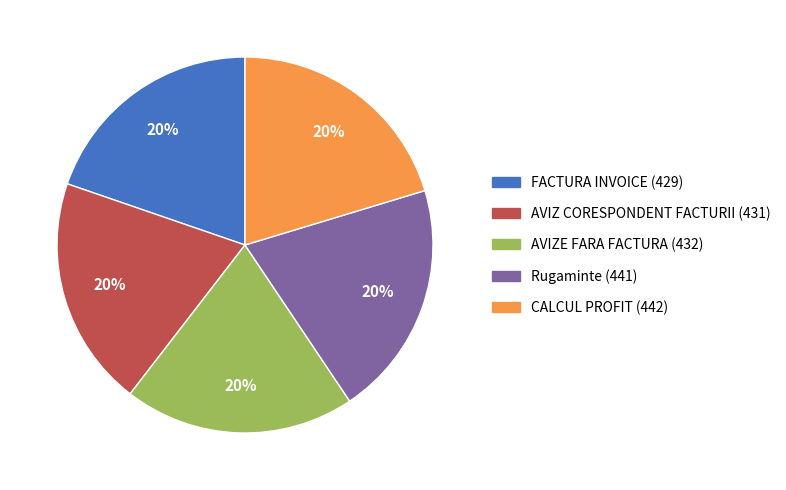

Does AVIZ CORESPONDENT FACTURII account for over 50% of the chart?

No